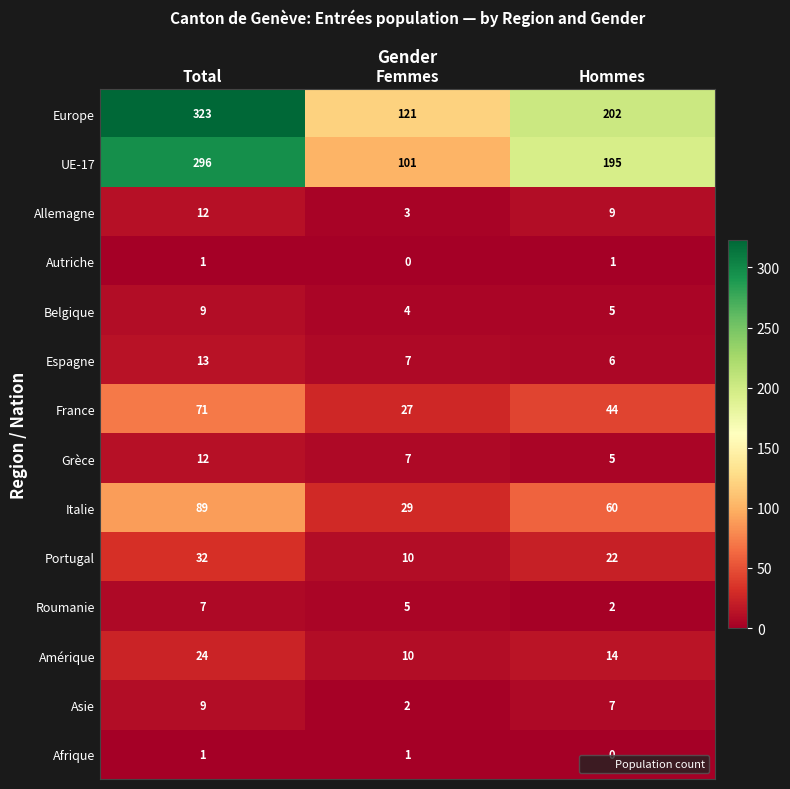

Which series has the widest spread of values?

Europe